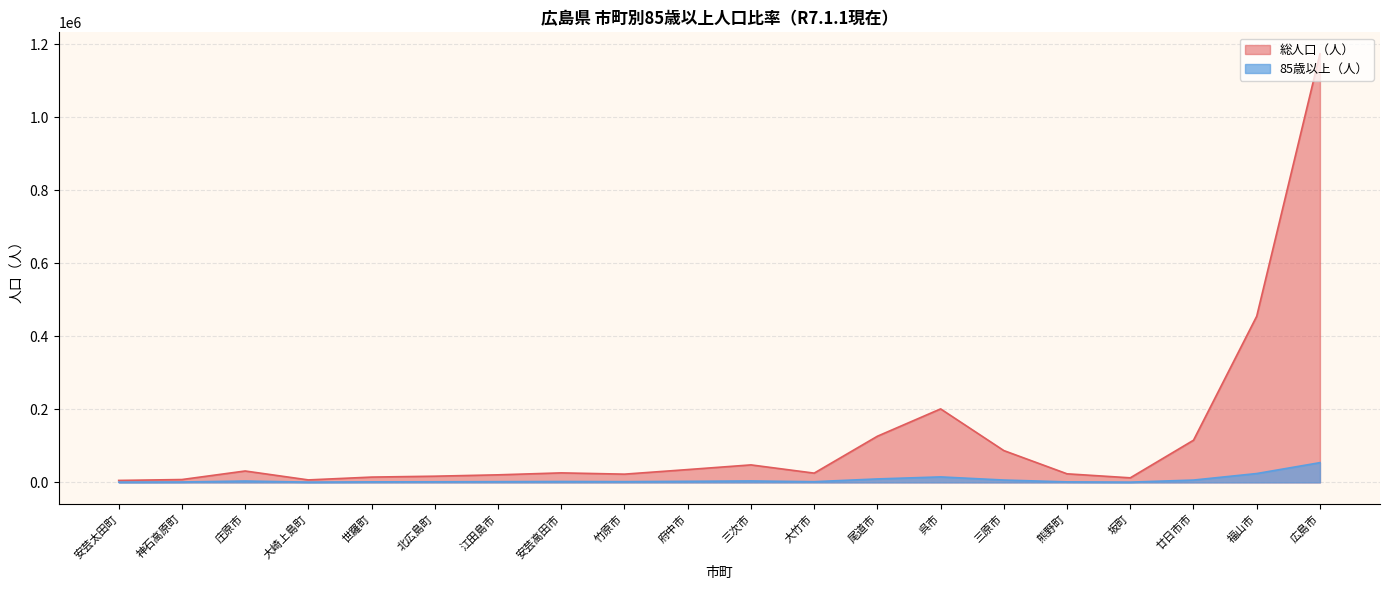

Reading left to right, extract all data points from this chart.

総人口（人）: 安芸太田町=5367	神石高原町=7802	庄原市=31198	大崎上島町=6779	世羅町=14519	北広島町=16953	江田島市=20690	安芸高田市=26041	竹原市=22557	府中市=35105	三次市=47904	大竹市=25353	尾道市=126396	呉市=201242	三原市=87075	熊野町=23475	坂町=12498	廿日市市=115451	福山市=455028	広島市=1173543
85歳以上（人）: 安芸太田町=821	神石高原町=1140	庄原市=3746	大崎上島町=805	世羅町=1465	北広島町=1654	江田島市=2016	安芸高田市=2460	竹原市=2094	府中市=2980	三次市=3946	大竹市=1956	尾道市=9460	呉市=15021	三原市=6419	熊野町=1410	坂町=739	廿日市市=6348	福山市=24237	広島市=54040